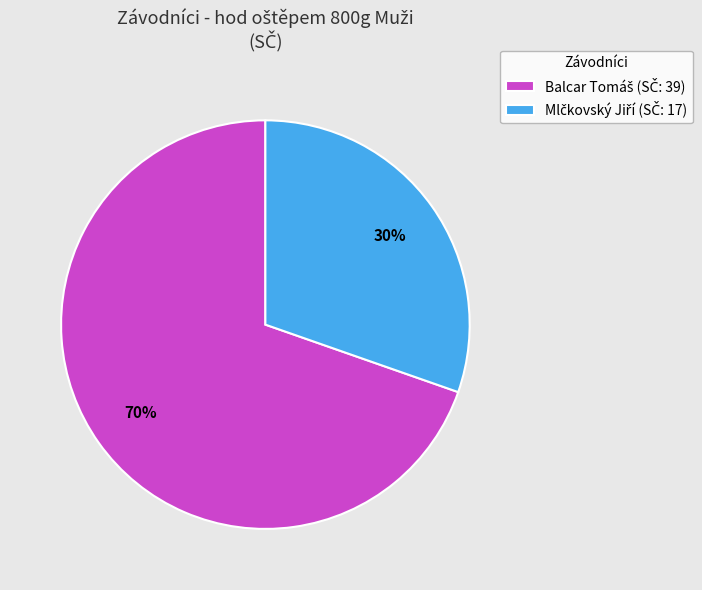

To the nearest percent, what is the average slice percentage?

50%